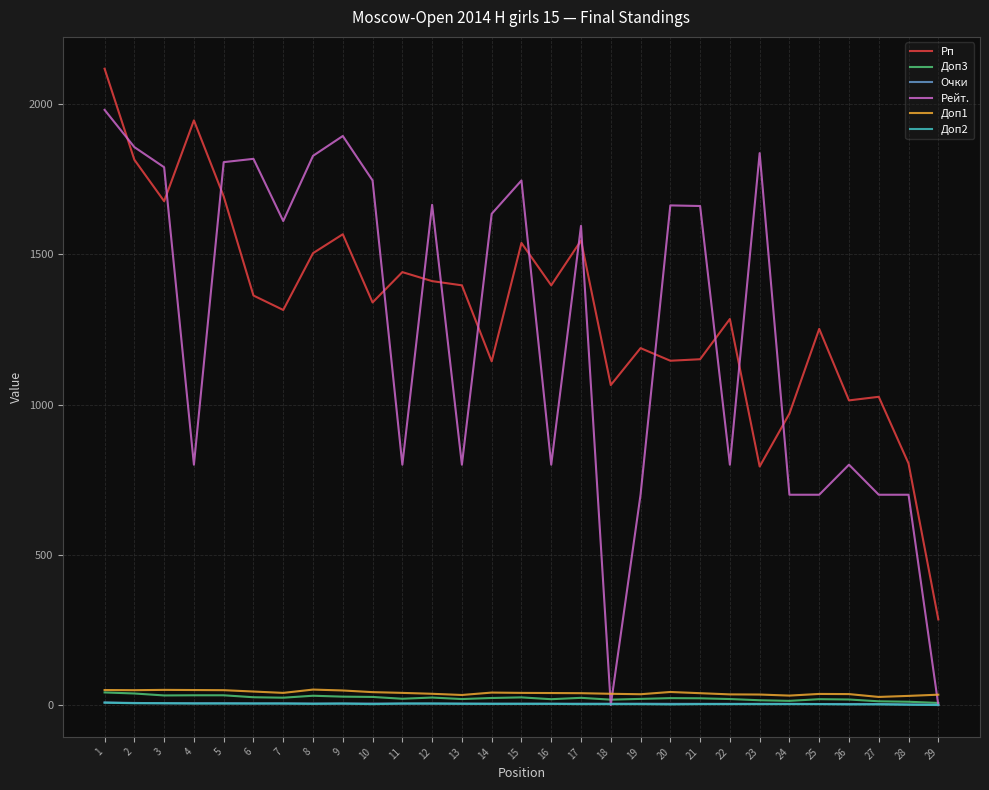

What is the sum of the Доп2 values at 18 and 28?

4.0